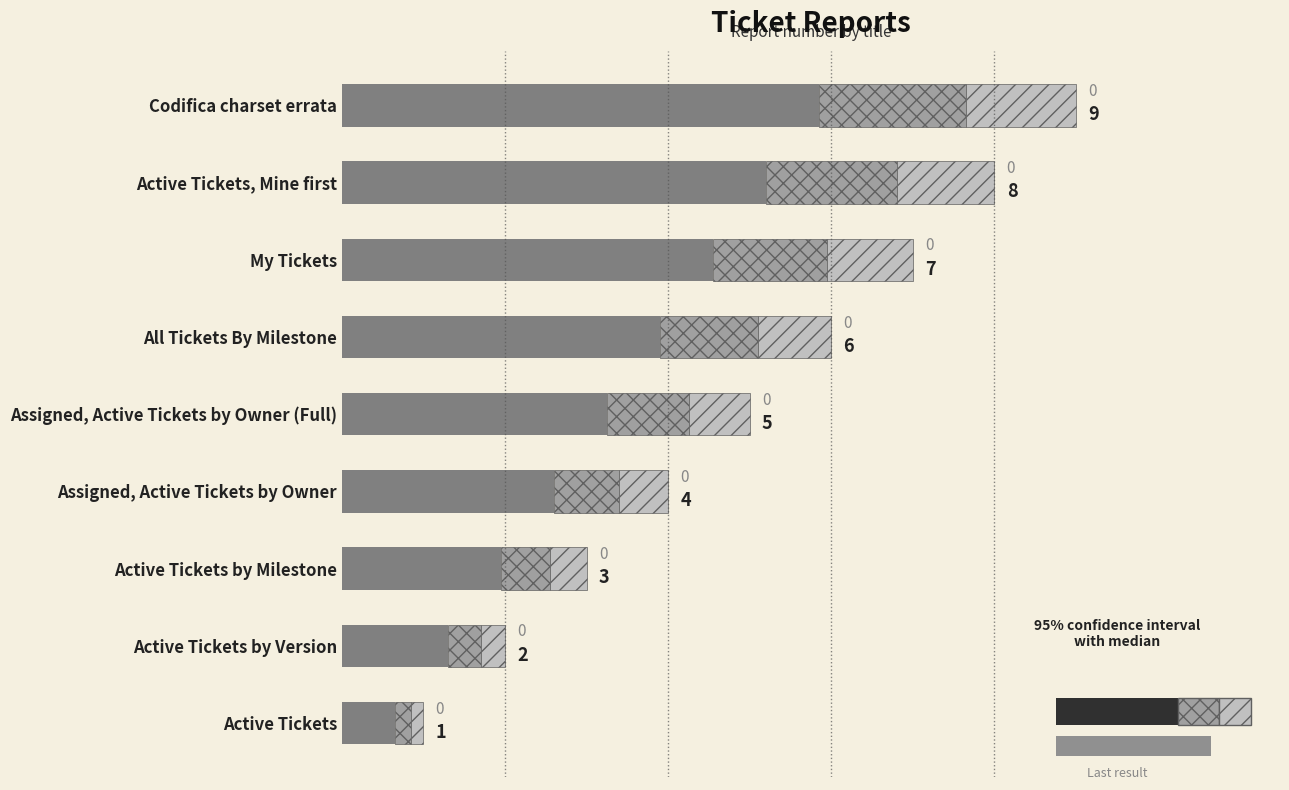

How many distinct data groups are displayed?

1